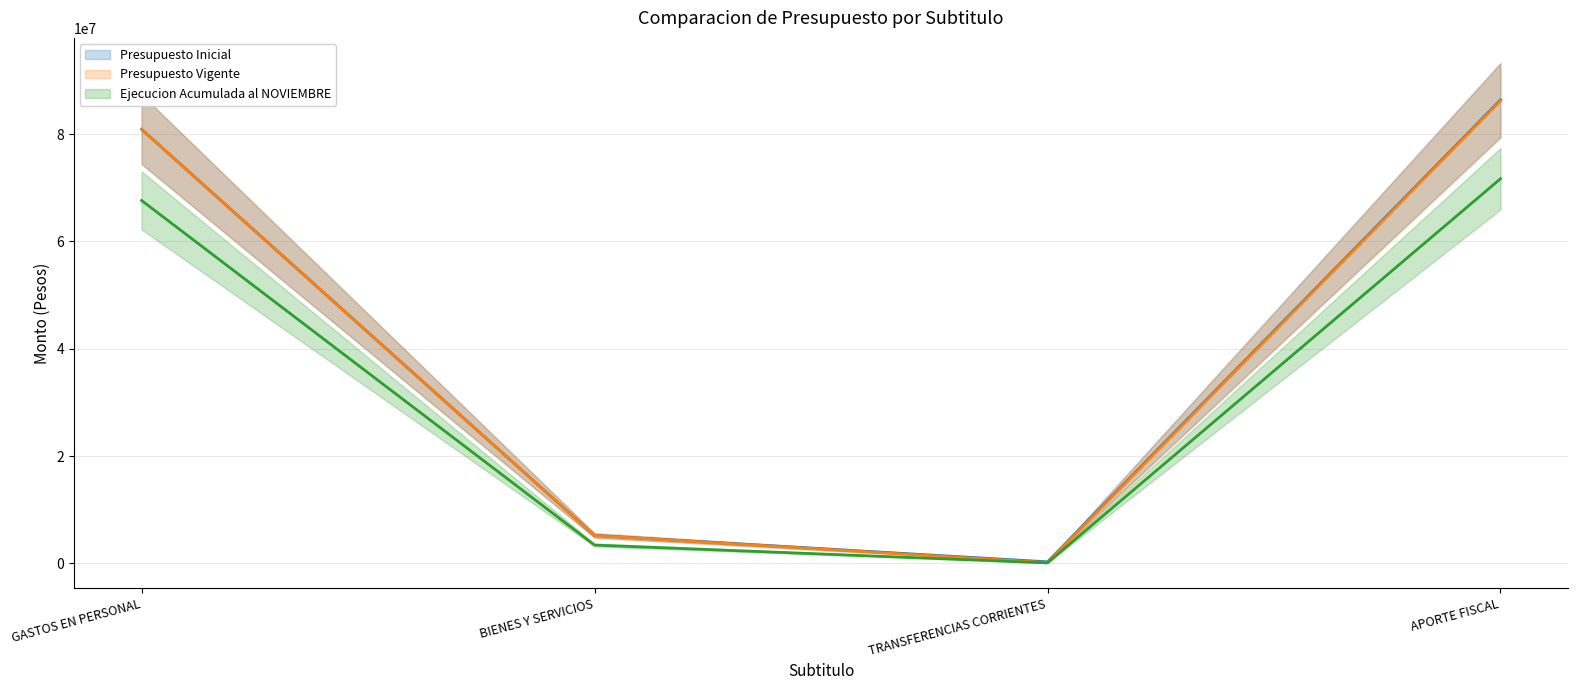

At how many categories does at least one series exceed 65467399?

2